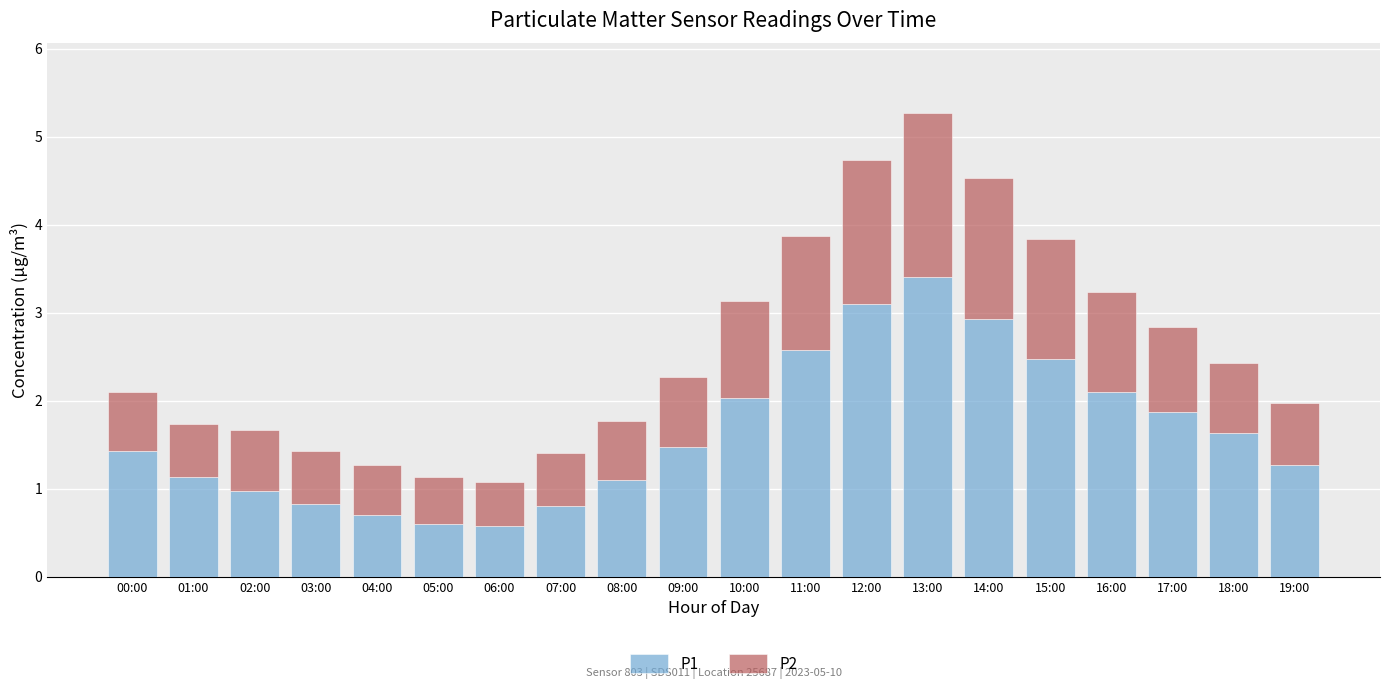

At which category is the sum across all series the highest?

13:00